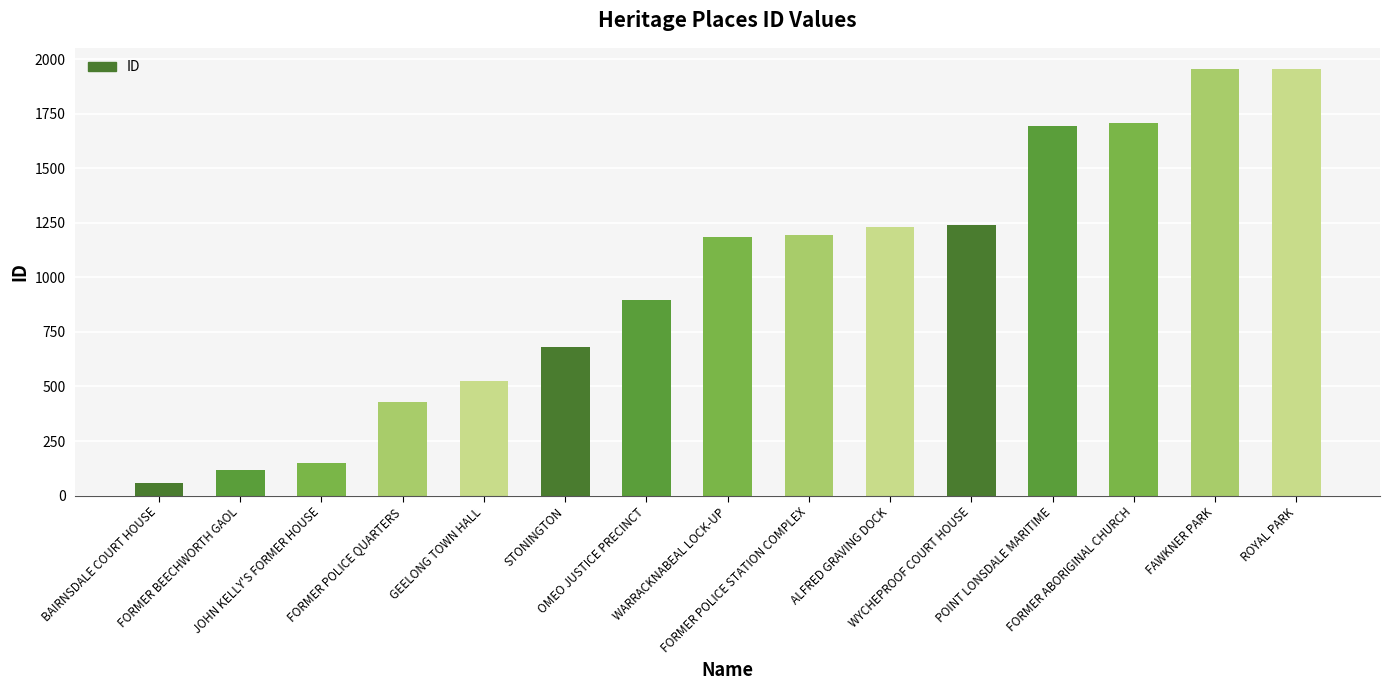

What is the greatest value displayed?

1954